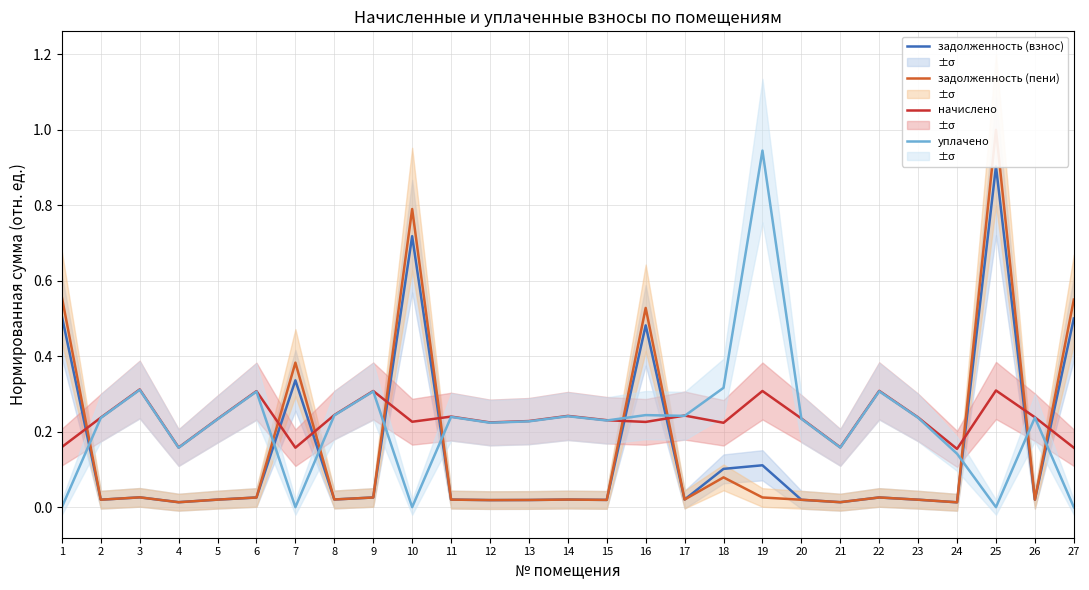

After their last crossing, which series has the higher values: уплачено or начислено?

начислено